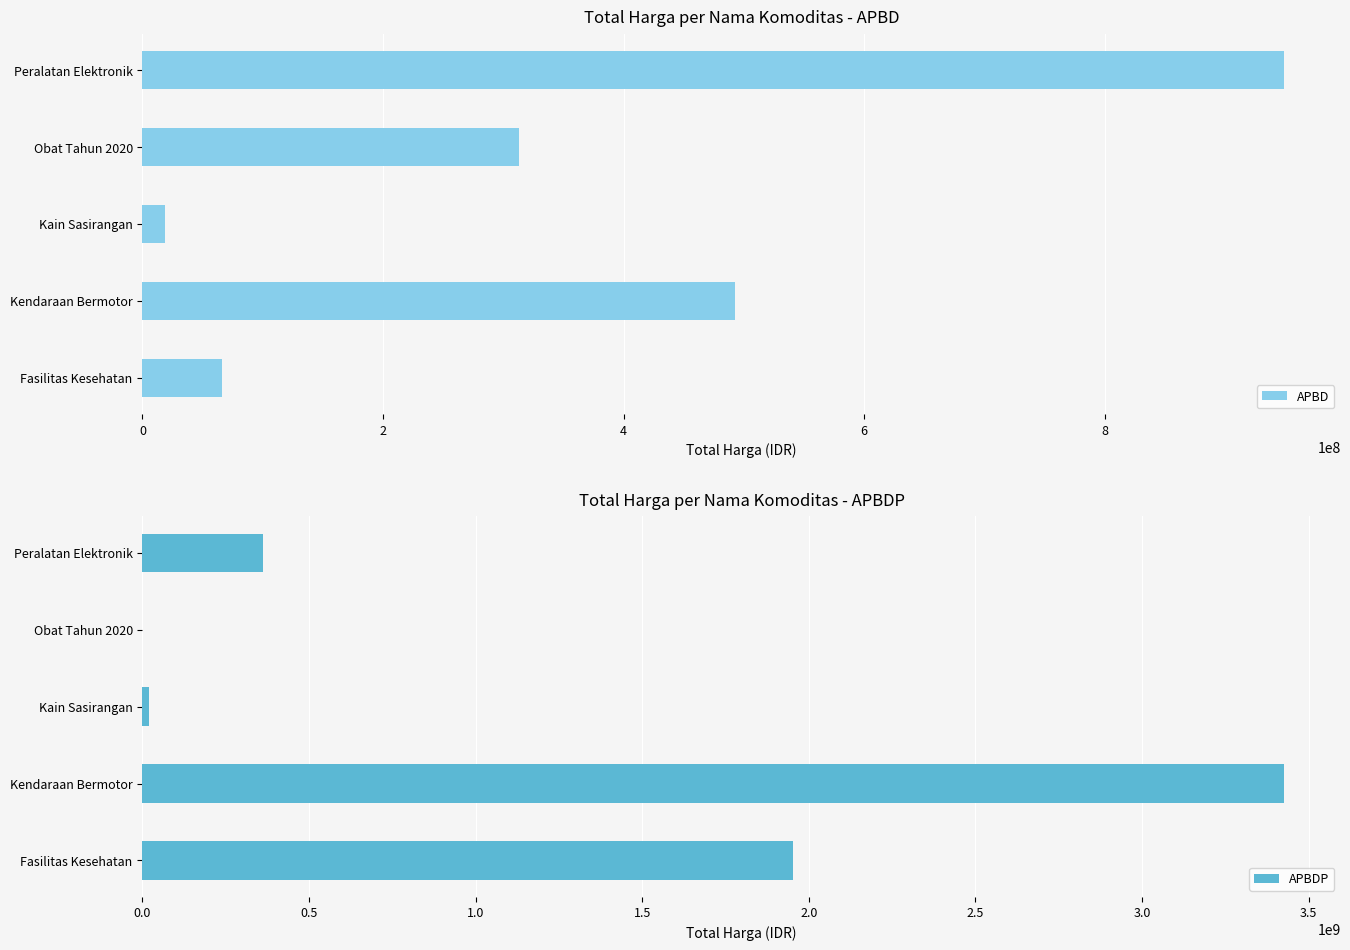

At which label does APBD reach its peak?

Peralatan Elektronik